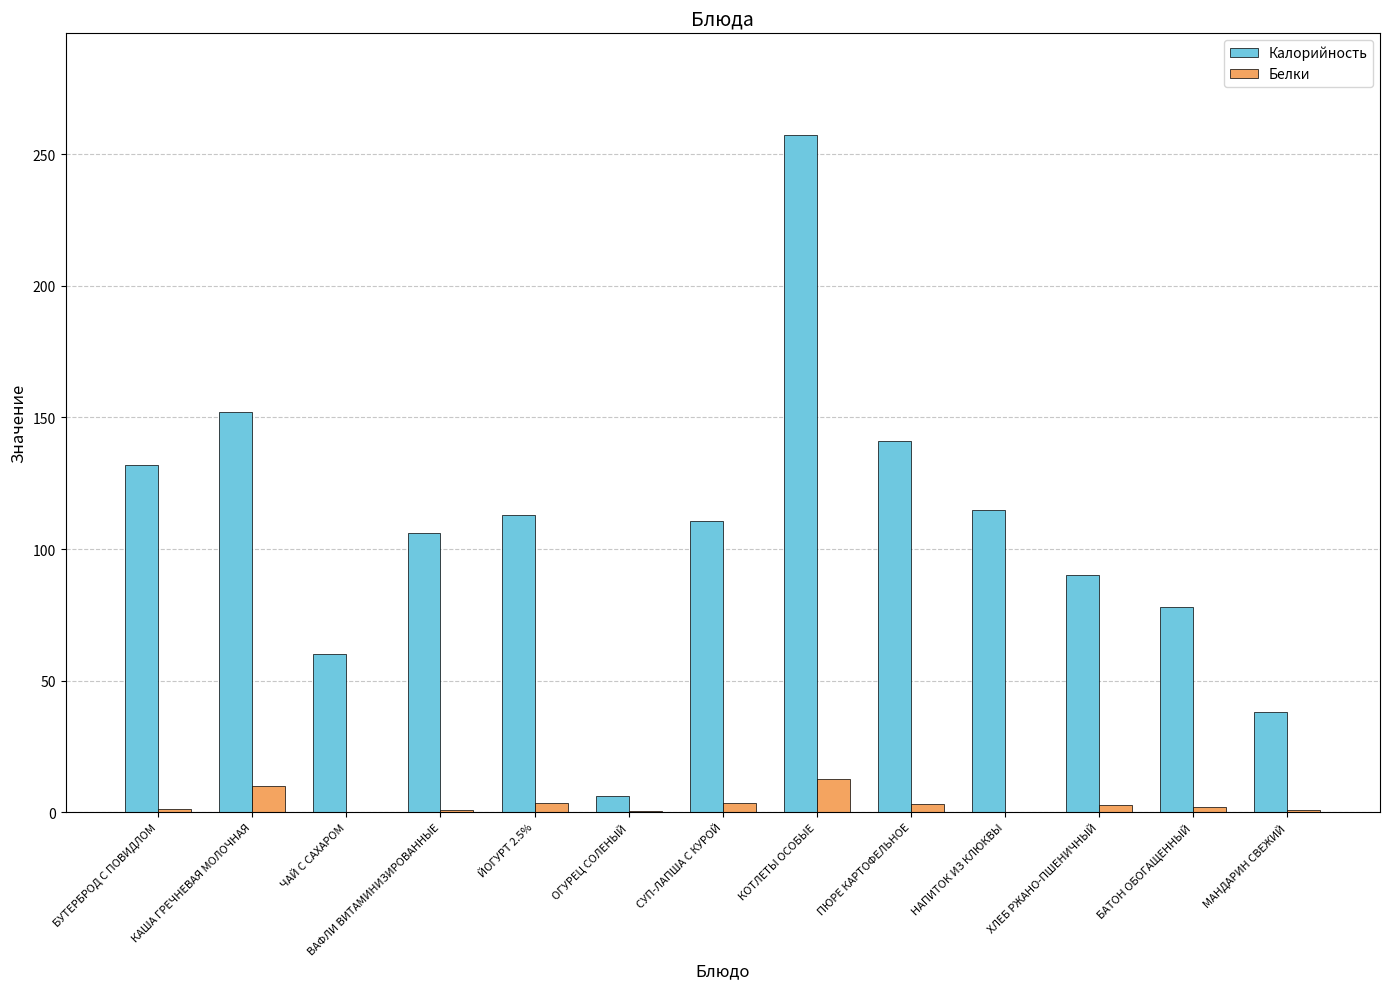

What are all the series names shown in the legend?

Калорийность, Белки